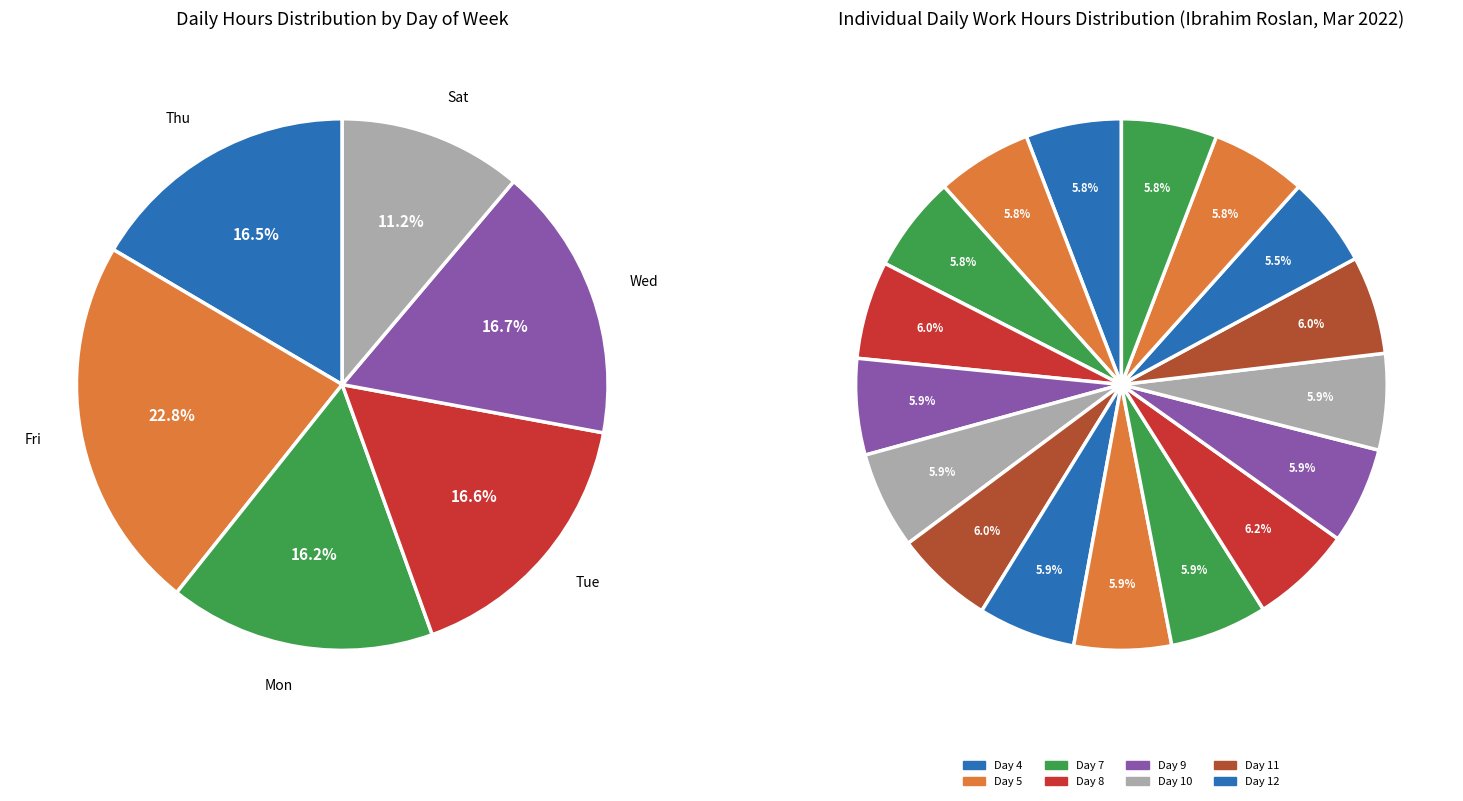

Is there a majority slice in this chart?

No